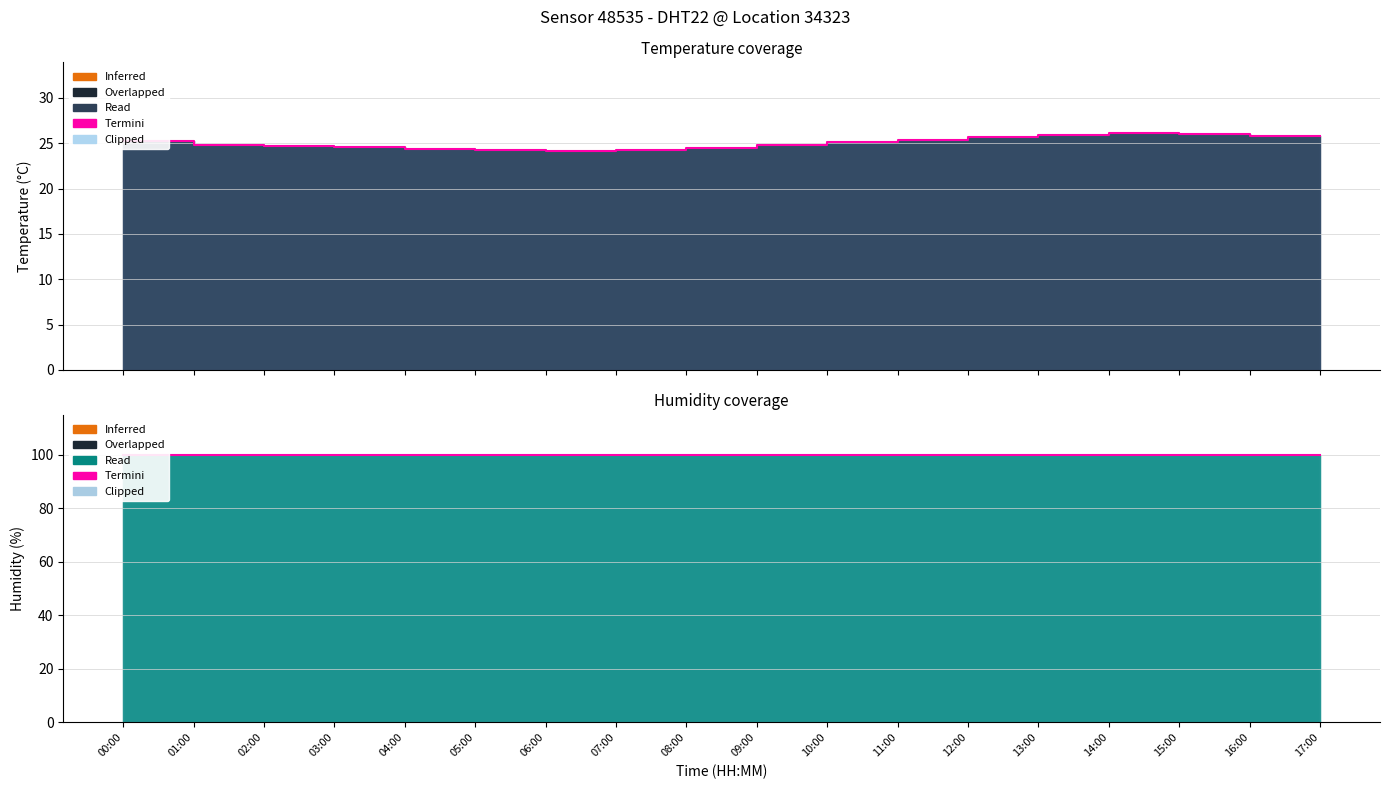

At which category does the data reach its first local valley?

07:00